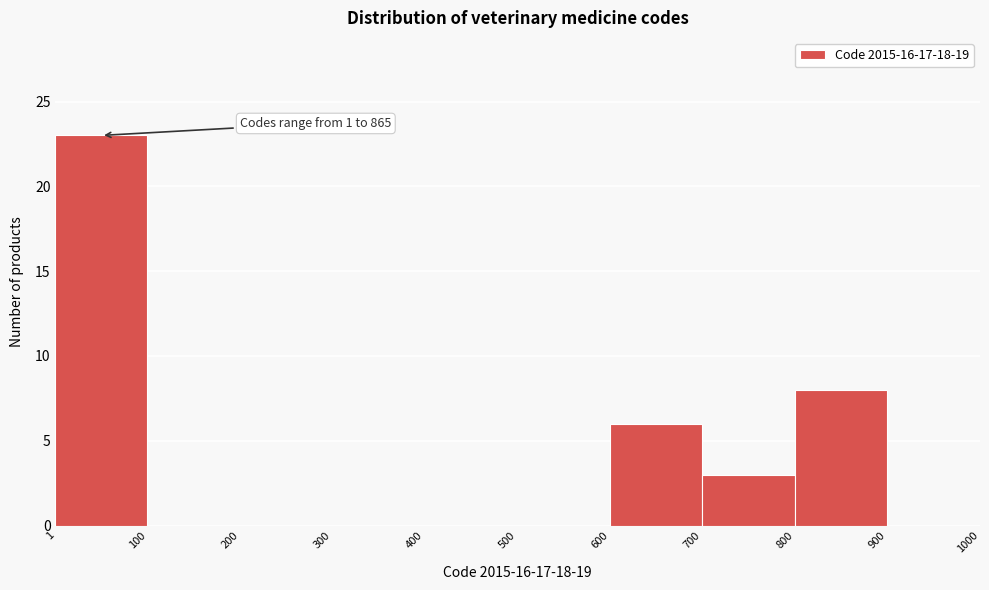

Which range on the x-axis has the tallest bar?

1 to 100